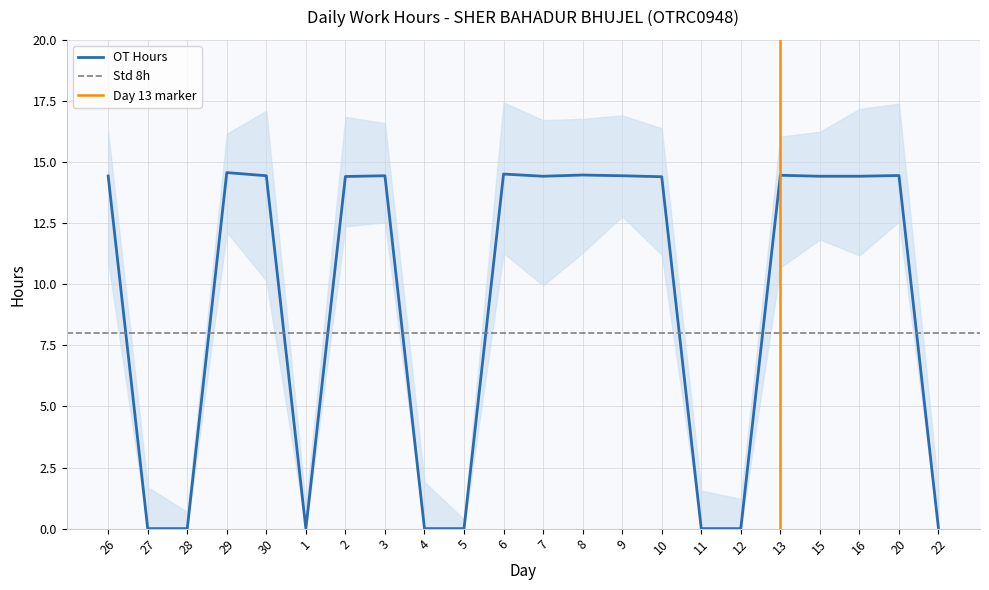

At which label does the data first exceed 14?

26